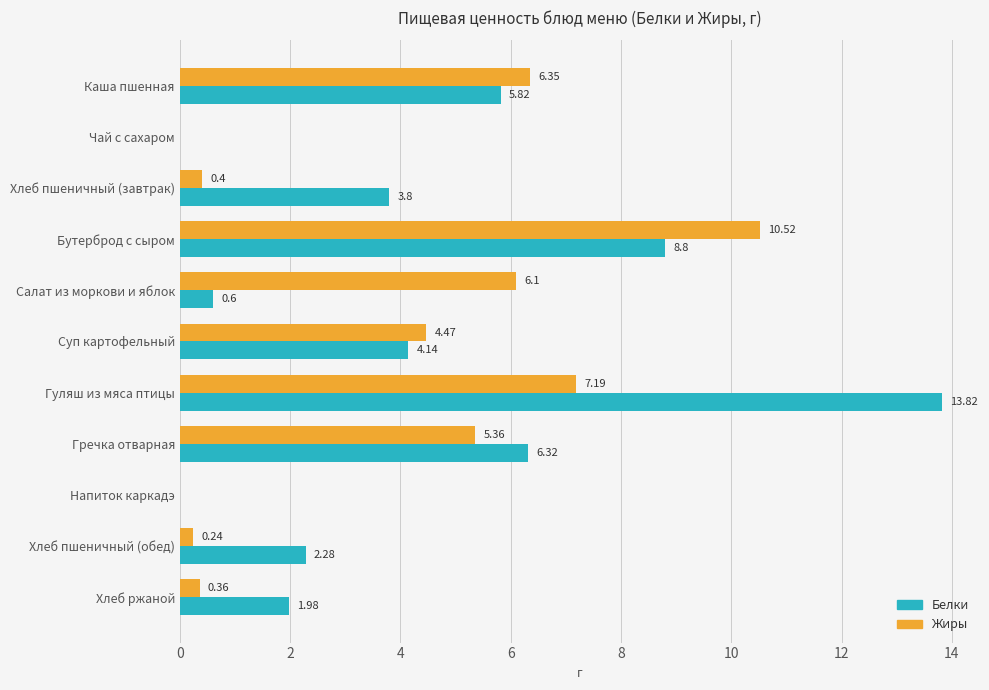

How many values in the Белки series exceed 3?

6